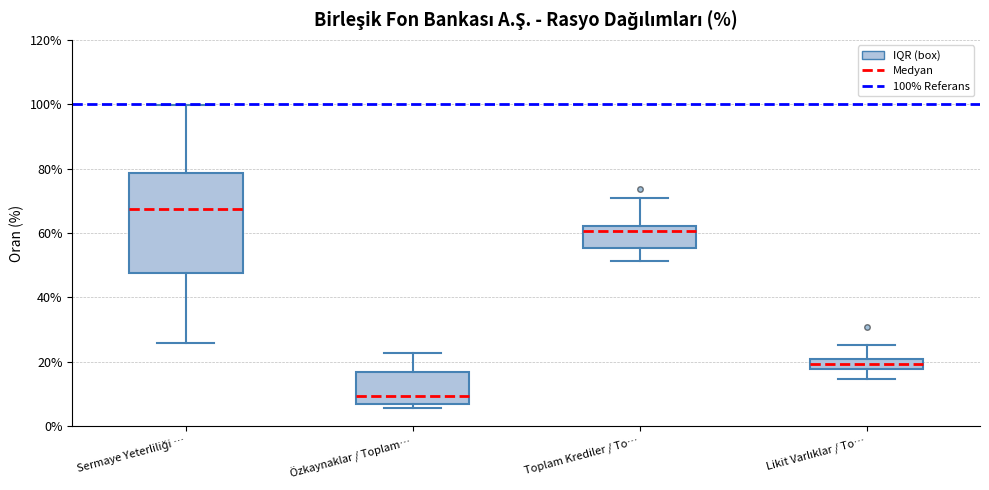

Where is the upper edge of the box for Likit Varlıklar / To… on the y-axis? The values are not printed on the chart, so give them approximately, as read against the axis.

20